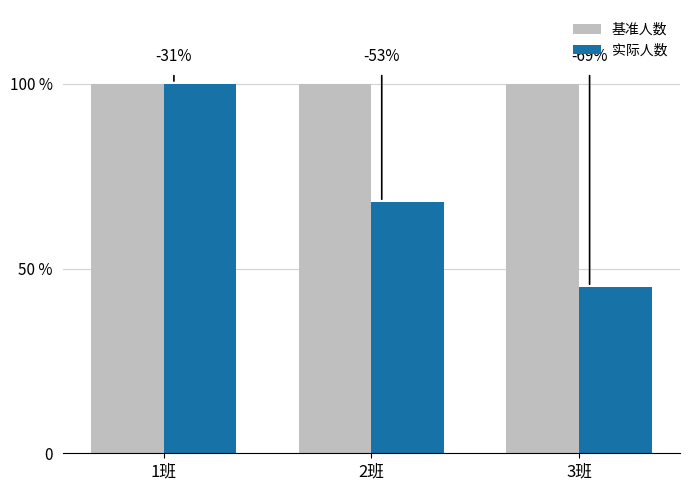

The value of 实际人数 at 2班 is 68. True or false?

True